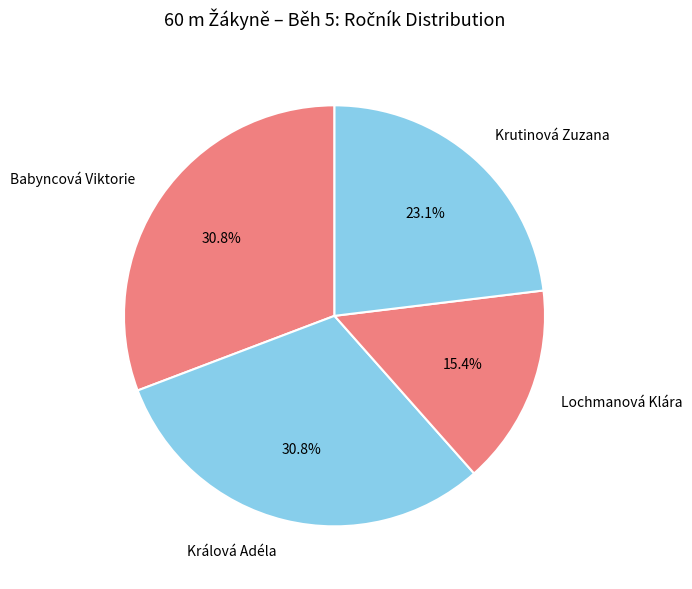

How many segments does this pie chart have?

4